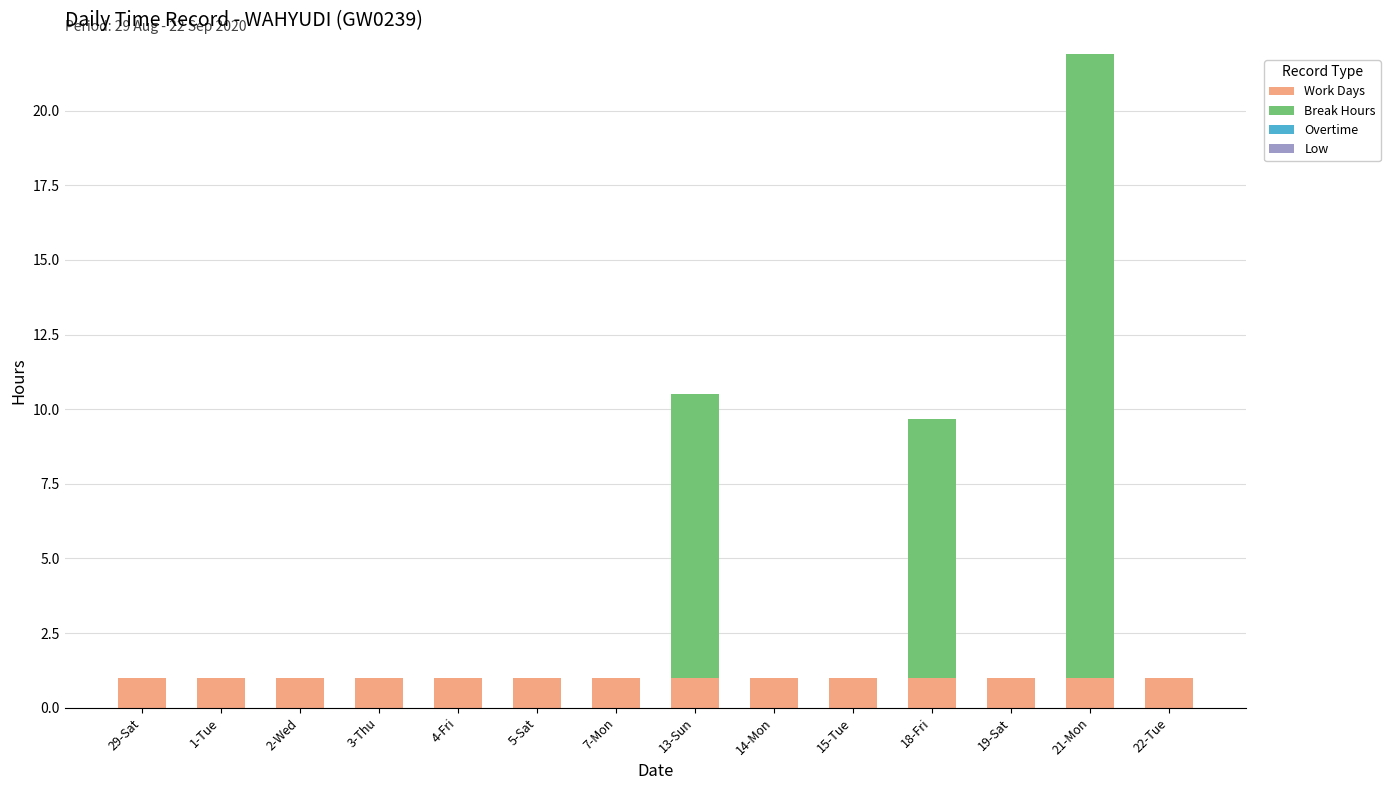

What is the total value across all series at 7-Mon?

1.0